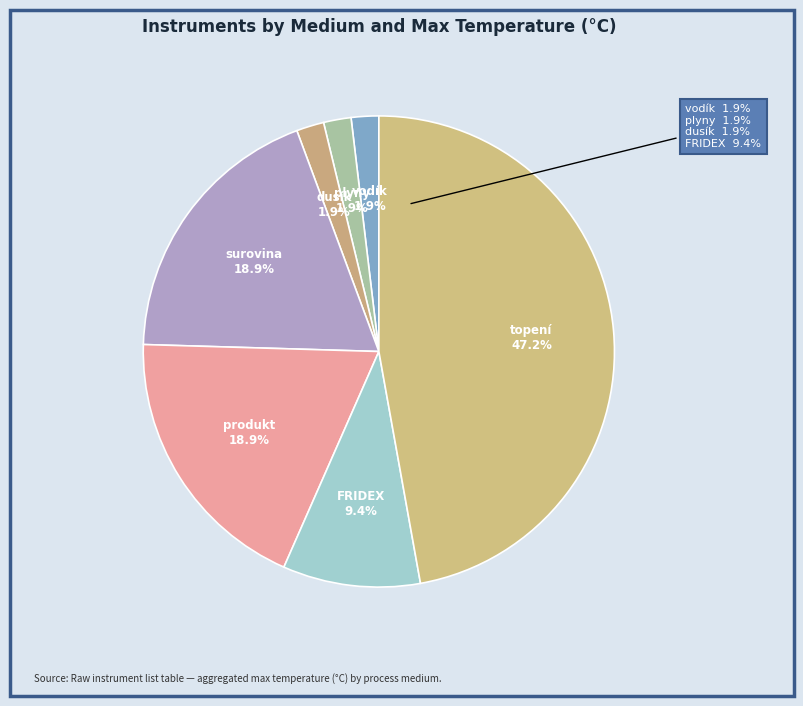

Which slice is the largest?

topení